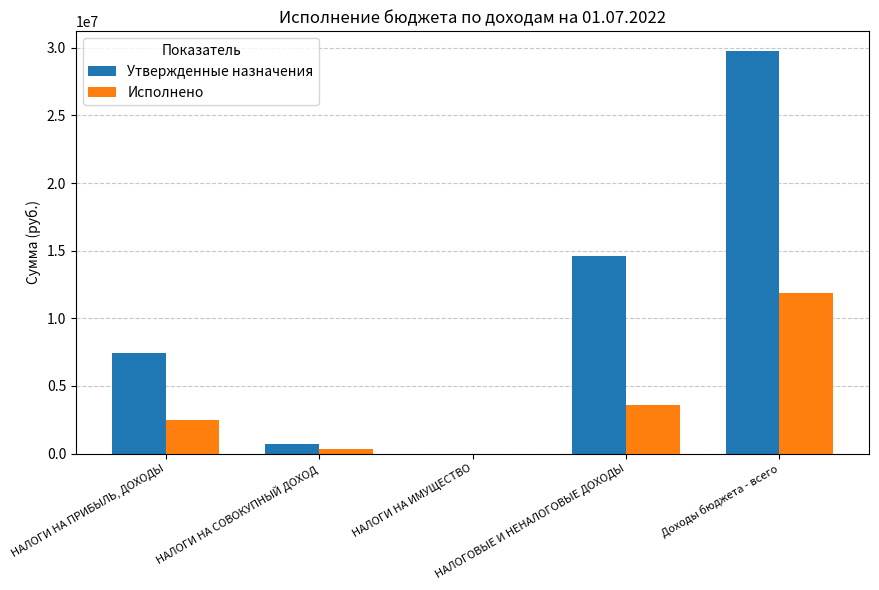

What is the sum of all Исполнено values?

18319446.1